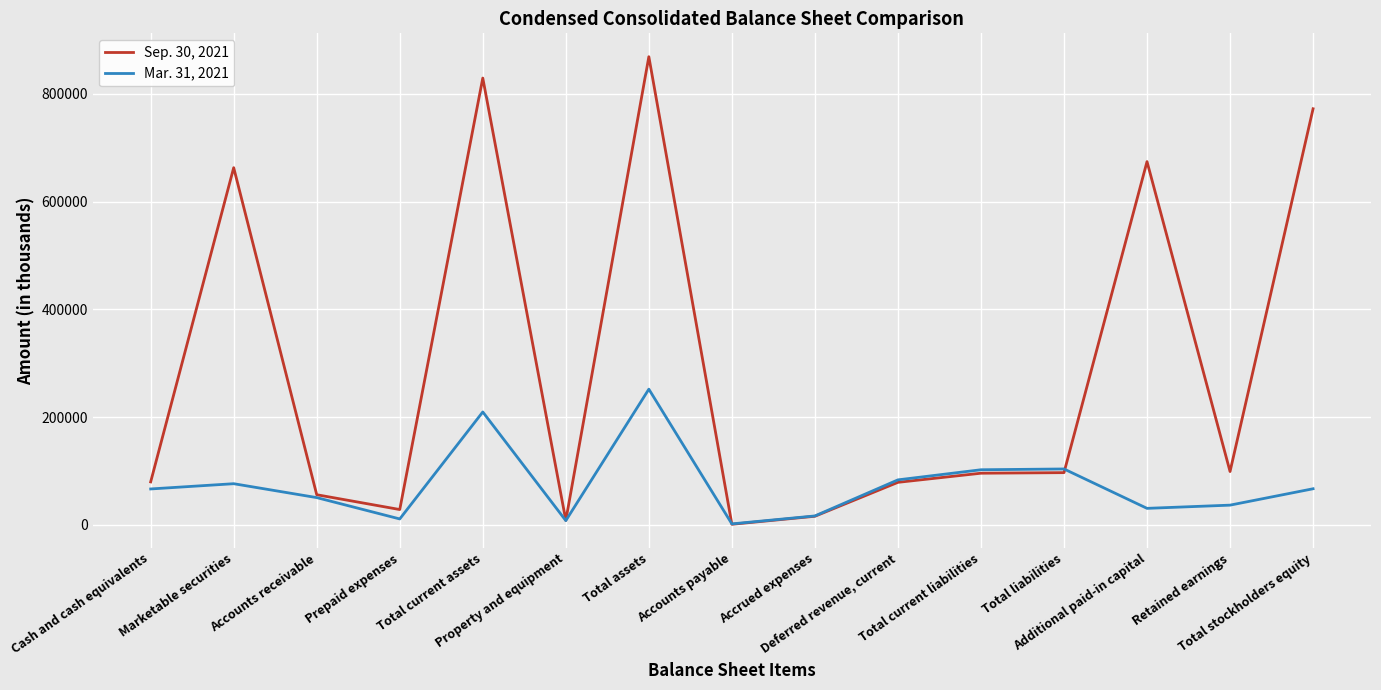

Is this an area chart (filled region under the line)?

No